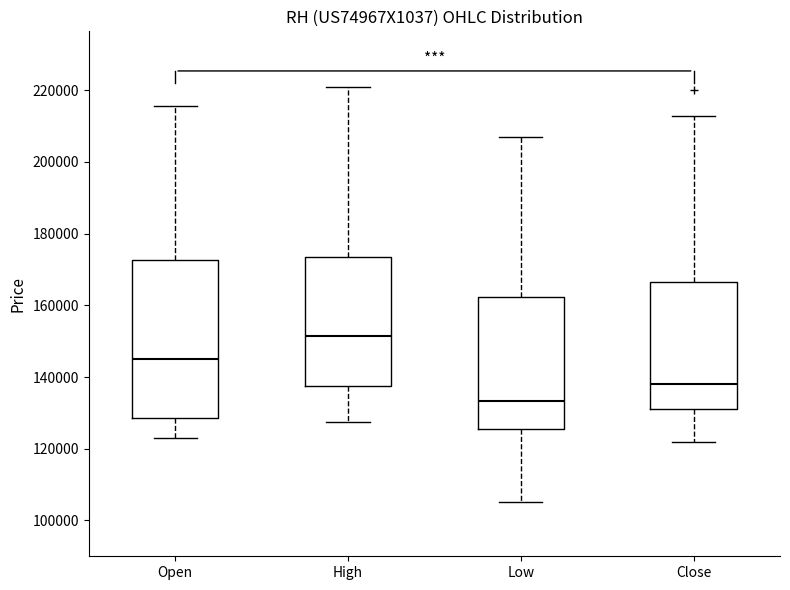

Reading left to right, read every box against the y-axis: the position of its median line, the range the box covers, and the ends of its whiskers. The values are not printed on the chart, so give them approximately, as read against the axis.

Open: median 146000, box 128000 to 172000, whiskers 122000 to 216000
High: median 152000, box 138000 to 174000, whiskers 128000 to 220000
Low: median 134000, box 126000 to 162000, whiskers 106000 to 206000
Close: median 138000, box 130000 to 166000, whiskers 122000 to 212000